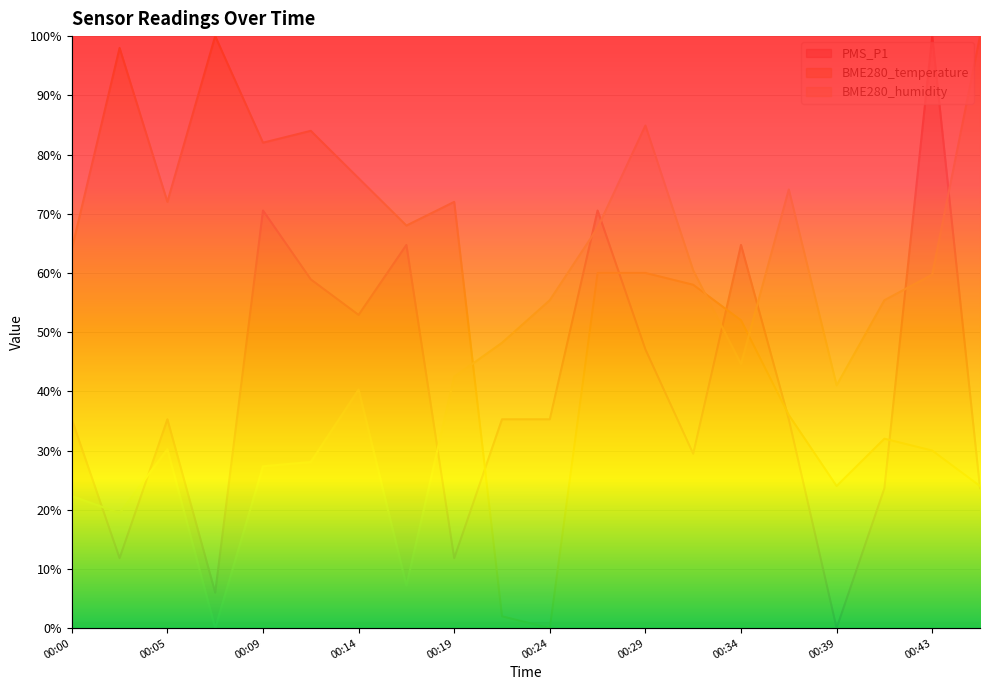

Reading left to right, transcribe all the data shown in this chart.

PMS_P1: 00:00=35.3	00:02=11.8	00:05=35.3	00:07=6.0	00:09=70.5	00:12=58.9	00:14=52.9	00:17=64.7	00:19=11.8	00:22=35.3	00:24=35.3	00:26=70.5	00:29=47.1	00:31=29.5	00:34=64.7	00:36=35.3	00:39=0.0	00:41=23.6	00:43=100.0	00:46=23.6
BME280_temperature: 00:00=64.0	00:02=98.0	00:05=72.0	00:07=100.0	00:09=82.0	00:12=84.0	00:14=76.0	00:17=68.0	00:19=72.0	00:22=2.0	00:24=0.0	00:26=60.0	00:29=60.0	00:31=58.0	00:34=52.0	00:36=36.0	00:39=24.0	00:41=32.0	00:43=30.0	00:46=24.0
BME280_humidity: 00:00=22.3	00:02=19.4	00:05=30.2	00:07=0.0	00:09=27.3	00:12=28.1	00:14=40.3	00:17=7.2	00:19=42.4	00:22=48.2	00:24=55.4	00:26=67.6	00:29=84.9	00:31=60.4	00:34=44.6	00:36=74.1	00:39=41.0	00:41=55.4	00:43=59.7	00:46=100.0